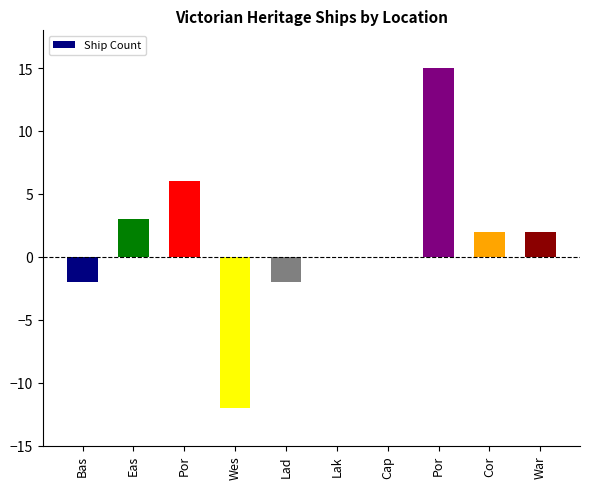

Are the bars horizontal?

No